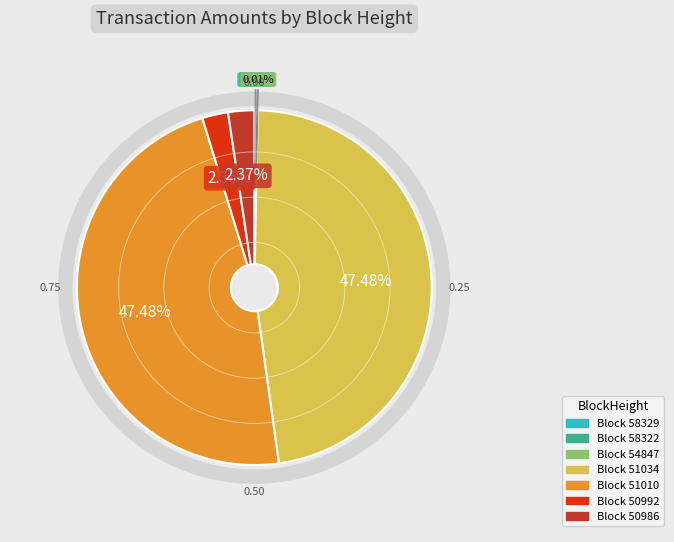

What percentage is the 51034 slice, to the nearest percent?

47%